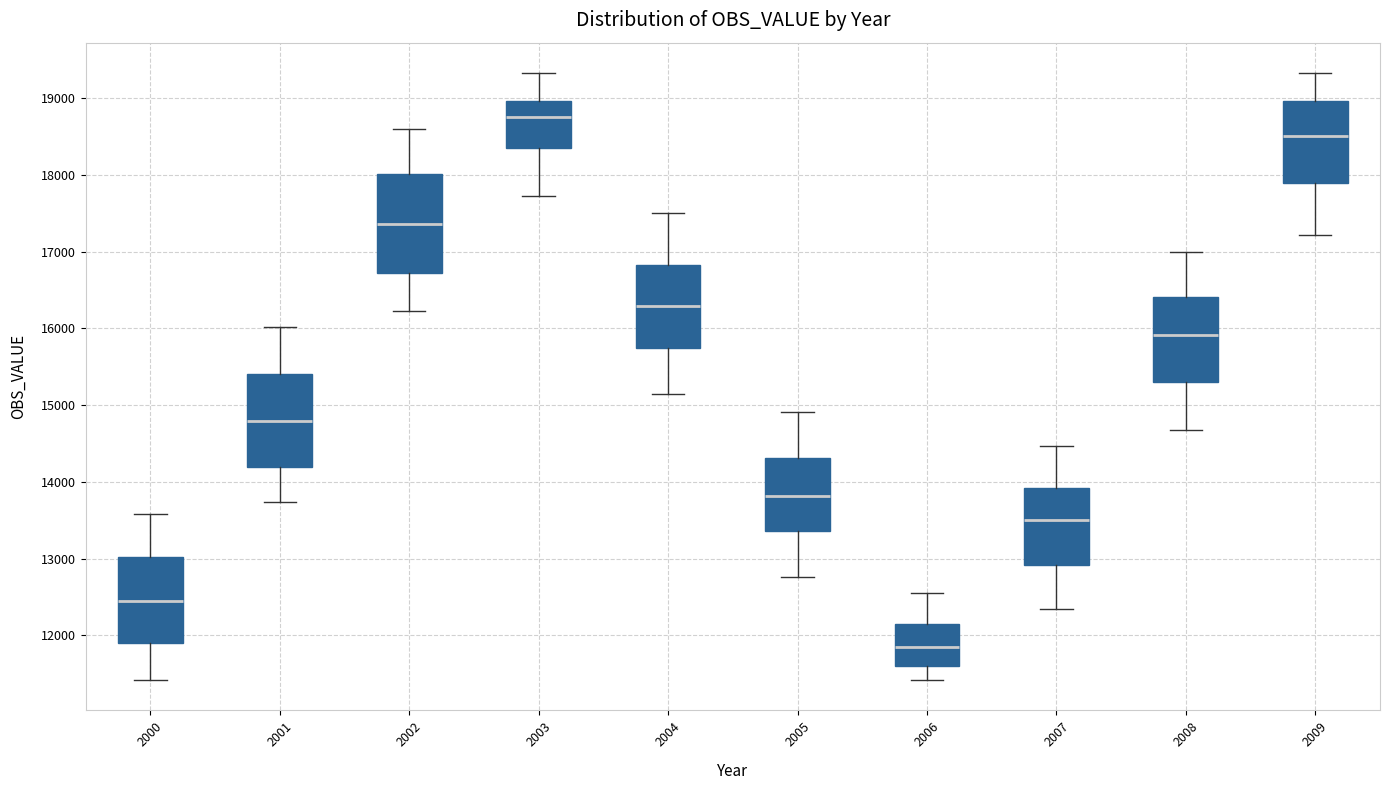

Which box's median line is the highest?

2003